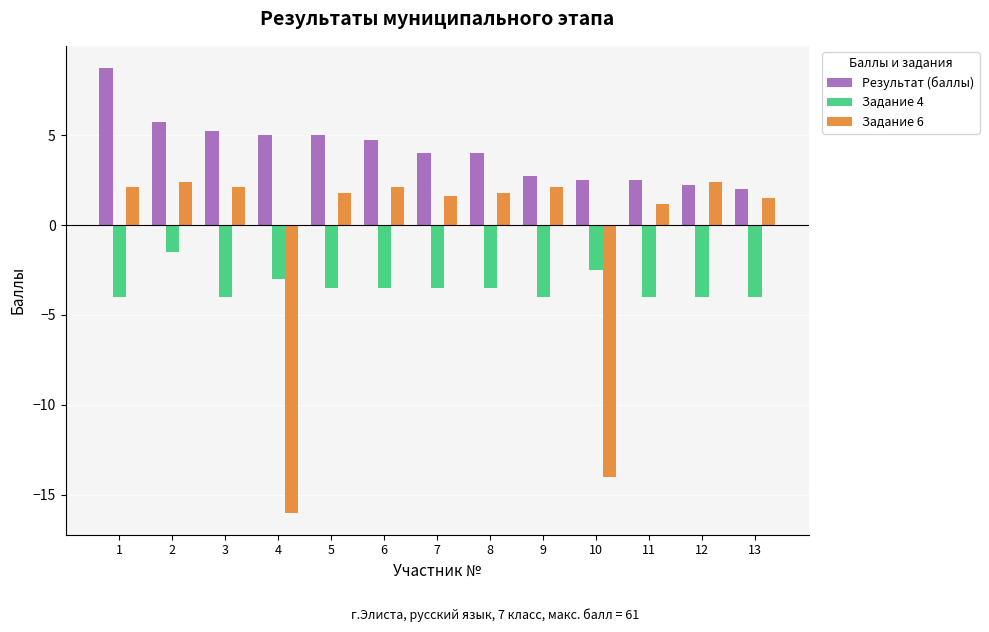

The value of Задание 4 at 7 is -3.5. True or false?

True